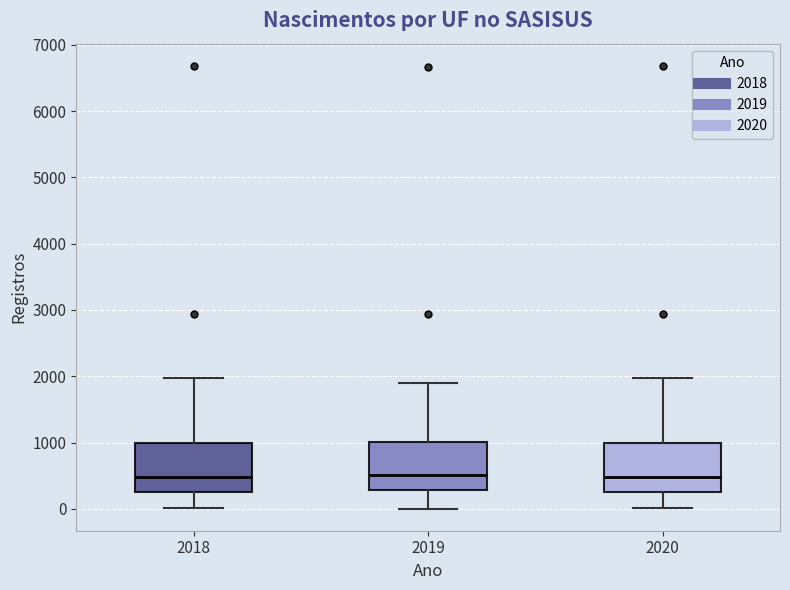

Where is the lower edge of the box at x = 2019 on the y-axis? The values are not printed on the chart, so give them approximately, as read against the axis.

300